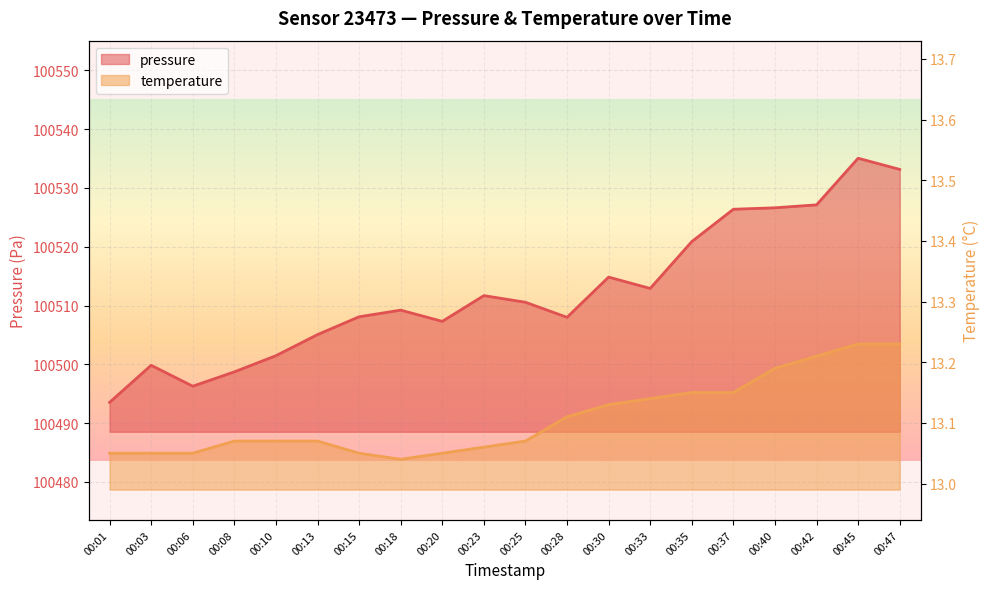

Which series has the largest range (max minus min)?

pressure